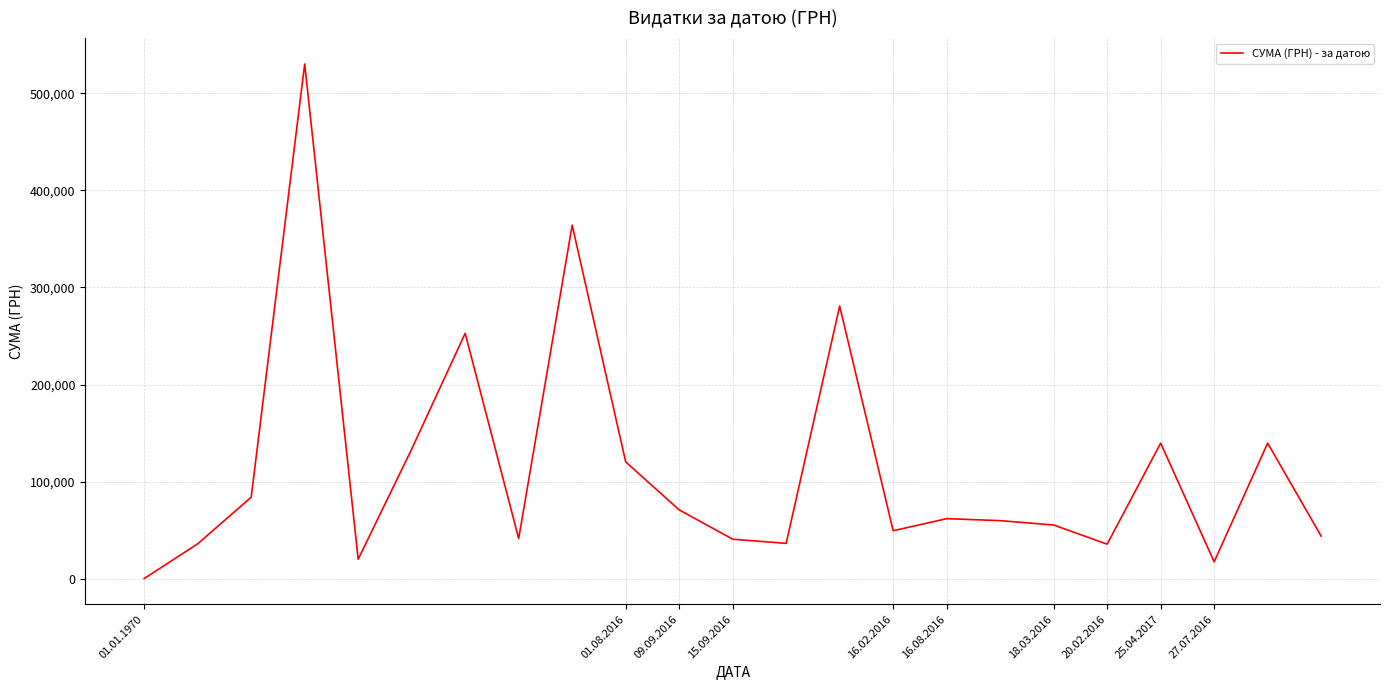

What is the maximum value shown in the chart?

530182.5